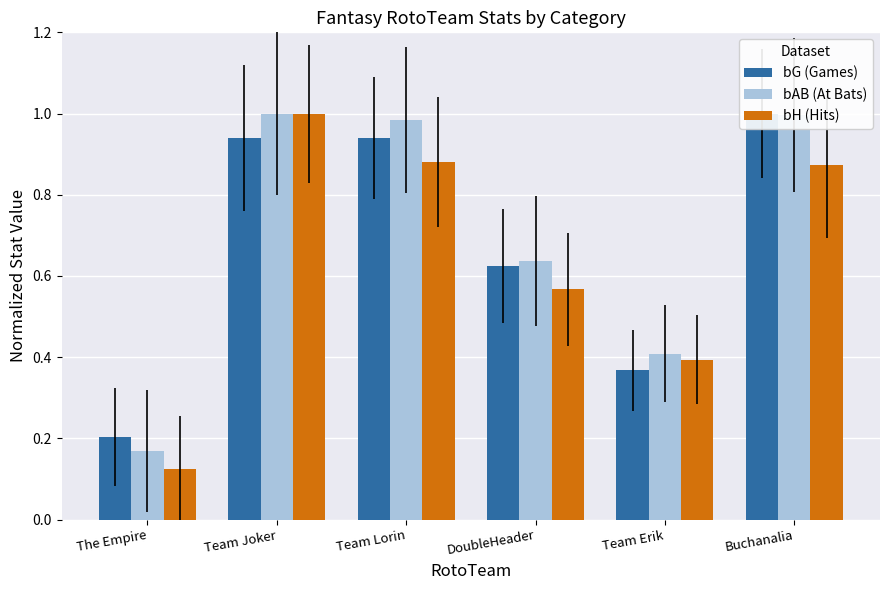

Between Buchanalia and Team Erik, which is larger?

Buchanalia